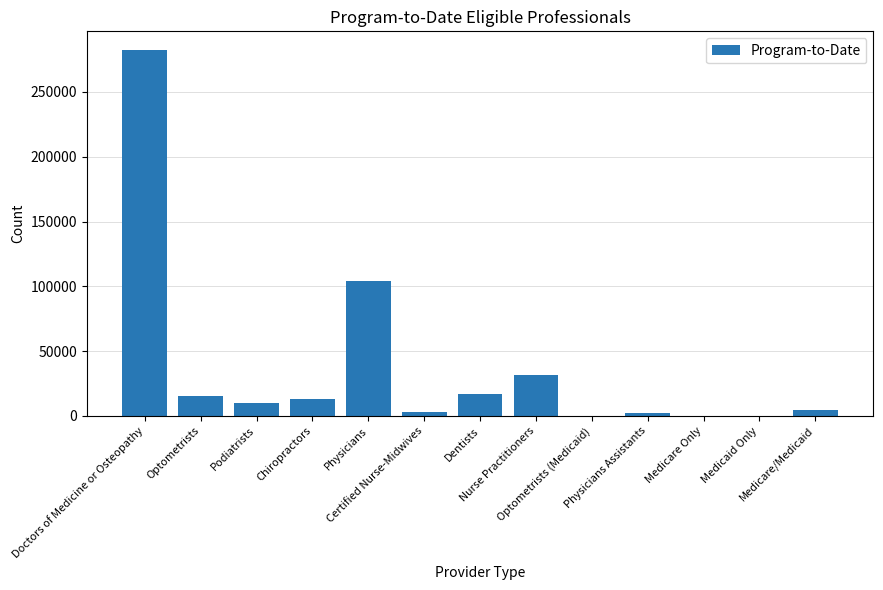

What is the difference between the values at Physicians and Chiropractors?

91390